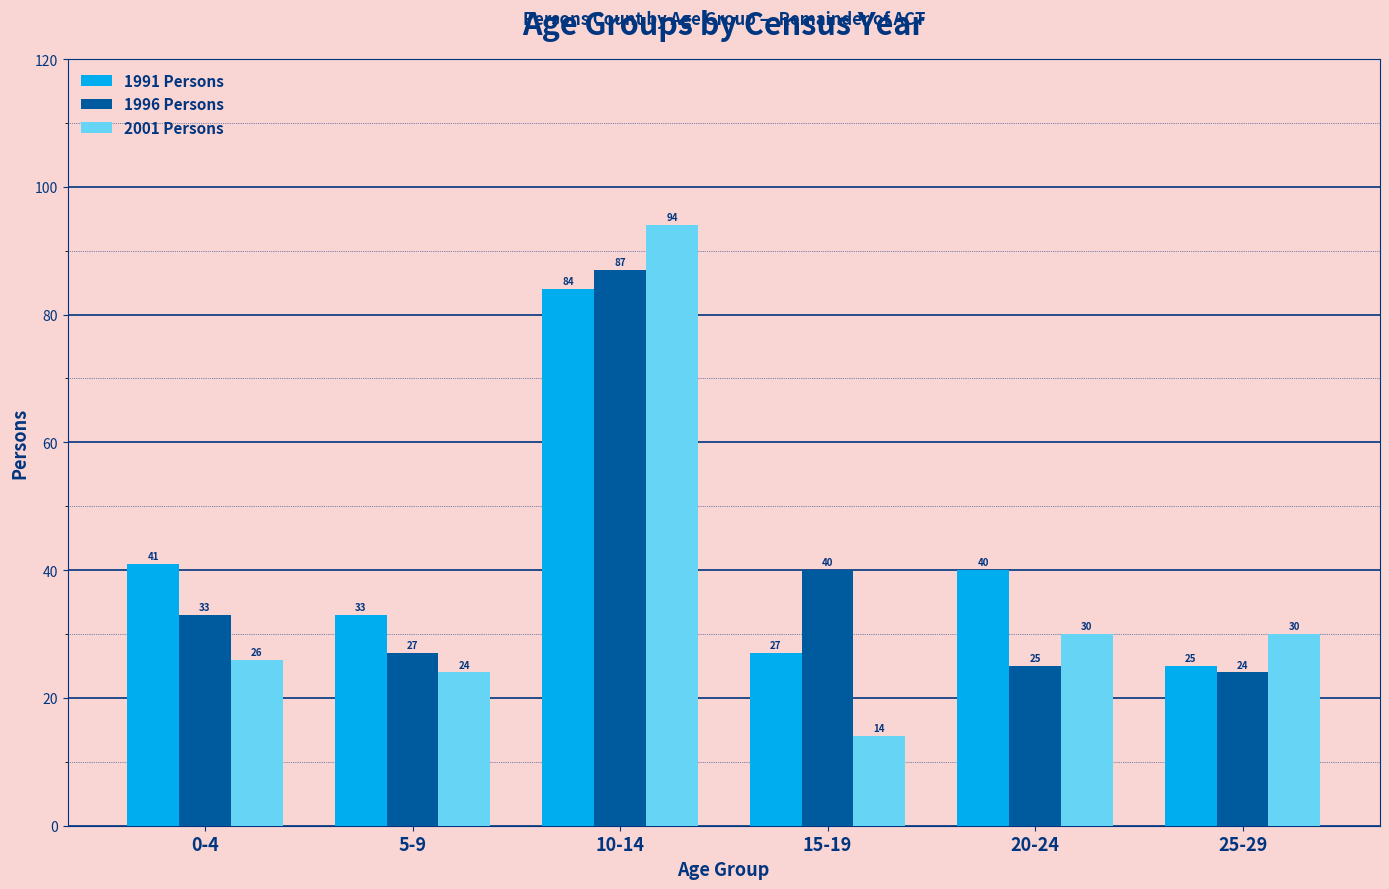

At which label does 2001 Persons reach its minimum?

15-19